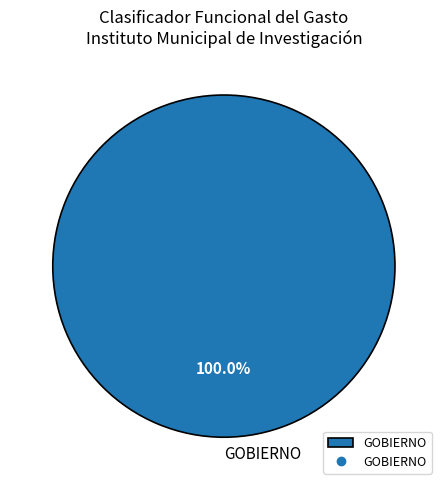

Which category accounts for the majority?

GOBIERNO